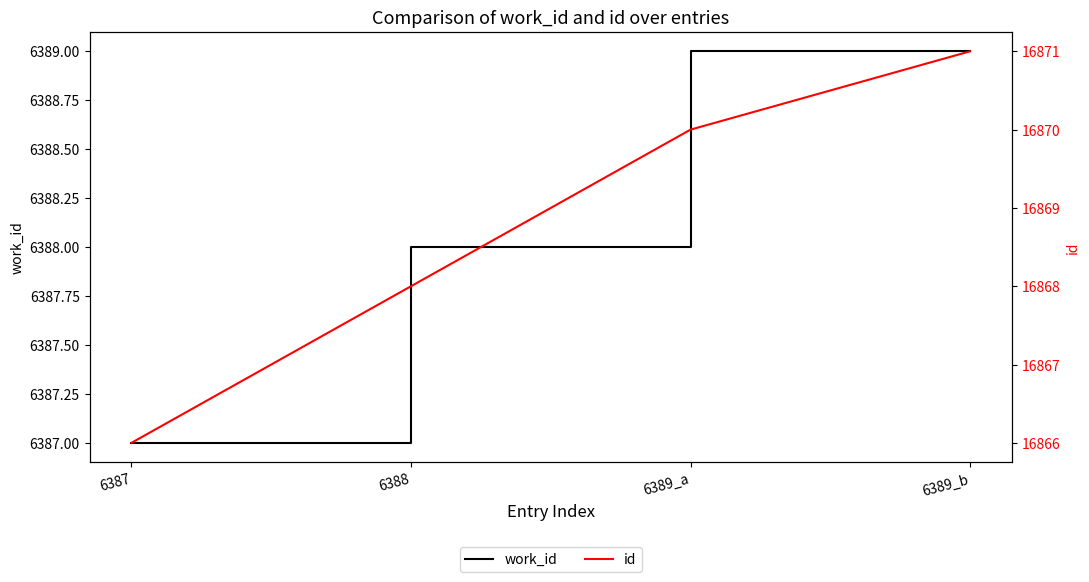

Read the id value at 6389_a.

16870